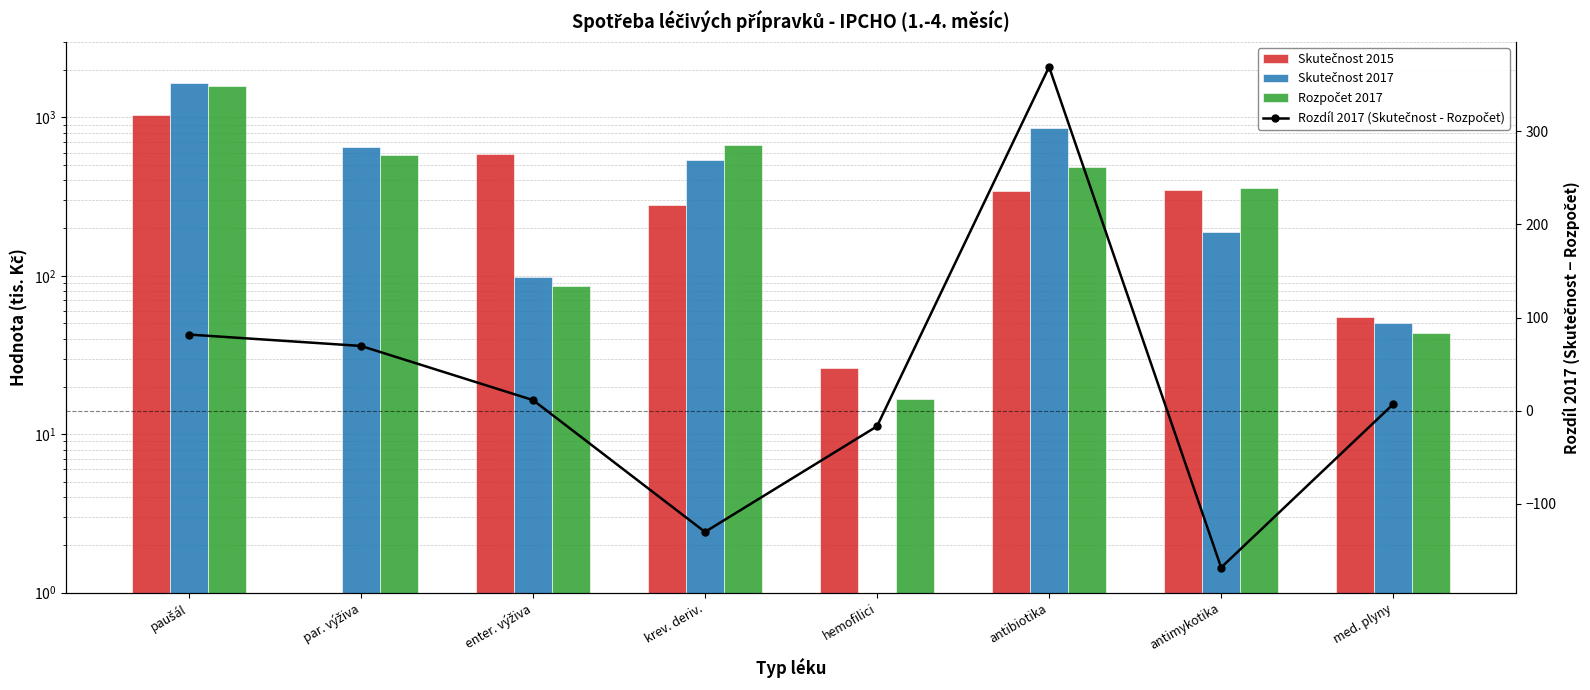

Reading left to right, transcribe all the data shown in this chart.

Skutečnost 2015: paušál=1029.7	par. výživa=0.0	enter. výživa=587.6	krev. deriv.=281.8	hemofilici=26.2	antibiotika=342.9	antimykotika=346.4	med. plyny=55.1
Skutečnost 2017: paušál=1659.1	par. výživa=652.8	enter. výživa=98.1	krev. deriv.=536.7	hemofilici=0.0	antibiotika=855.8	antimykotika=188.3	med. plyny=50.3
Rozpočet 2017: paušál=1577.3	par. výživa=583.2	enter. výživa=86.7	krev. deriv.=666.7	hemofilici=16.7	antibiotika=486.9	antimykotika=356.5	med. plyny=43.3
Rozdíl 2017 (Skutečnost - Rozpočet): paušál=81.7	par. výživa=69.5	enter. výživa=11.5	krev. deriv.=-130.0	hemofilici=-16.7	antibiotika=368.8	antimykotika=-168.2	med. plyny=7.0